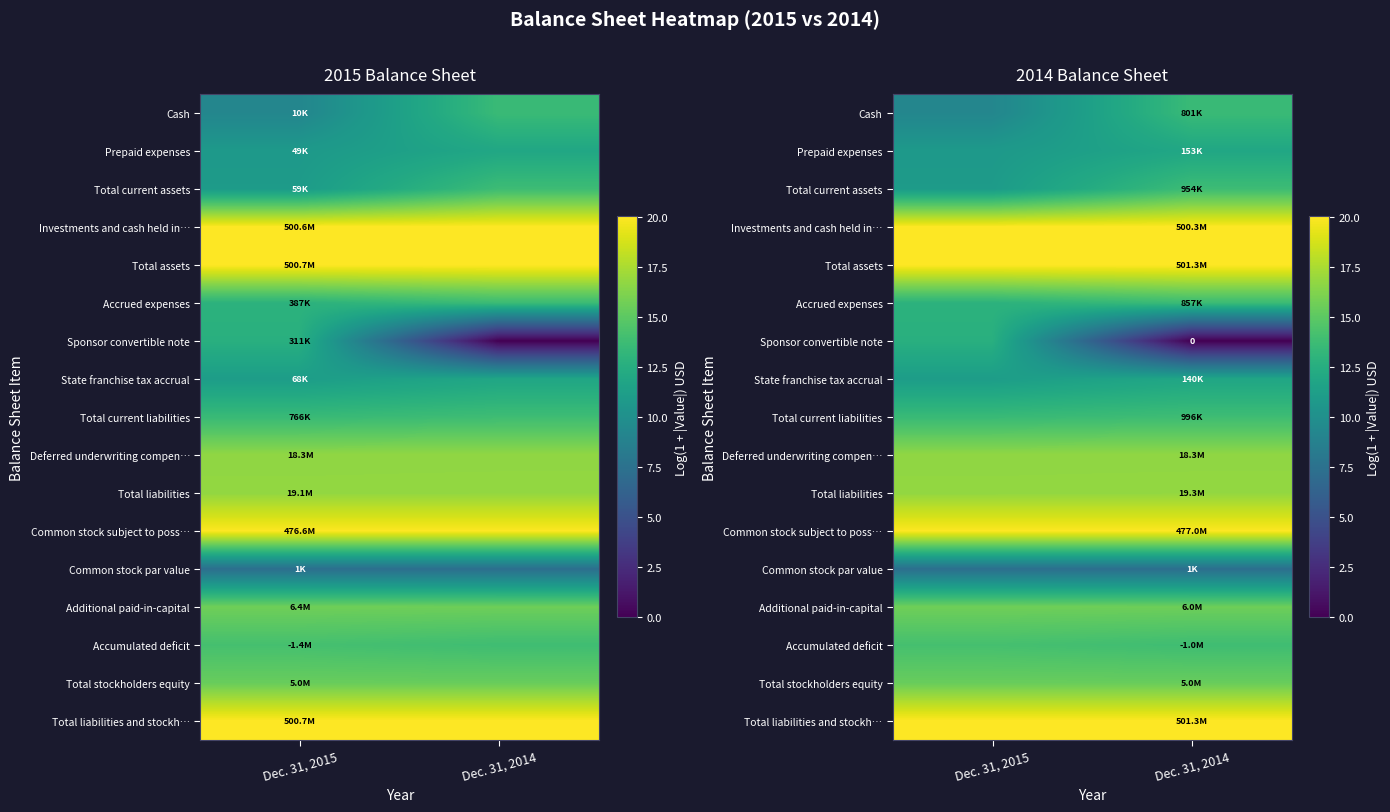

Count the Total liabilities and stockh… values in the range 20 to 21.

2